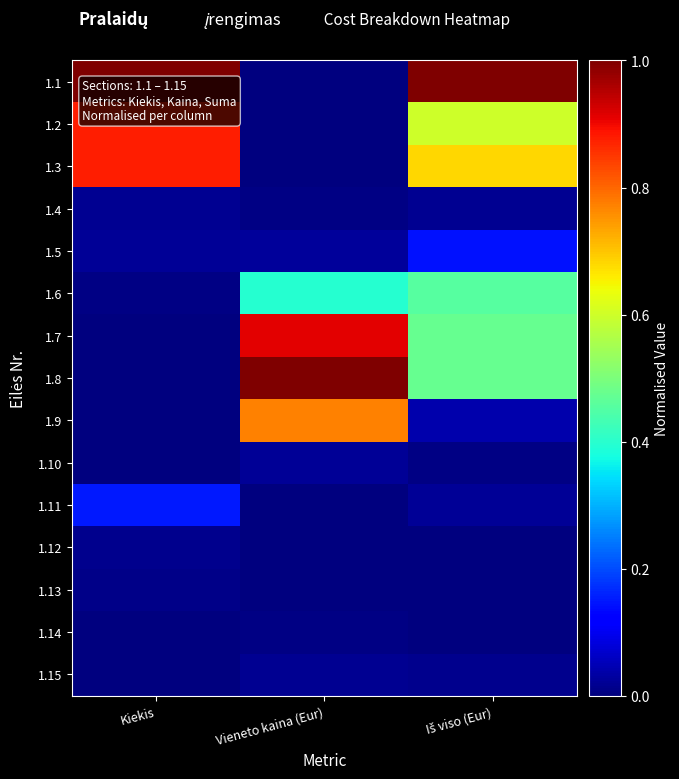

Rank the series at Kiekis from lowest to highest value.

1.9, 1.10, 1.14, 1.8, 1.7, 1.15, 1.6, 1.13, 1.12, 1.4, 1.5, 1.11, 1.2, 1.3, 1.1